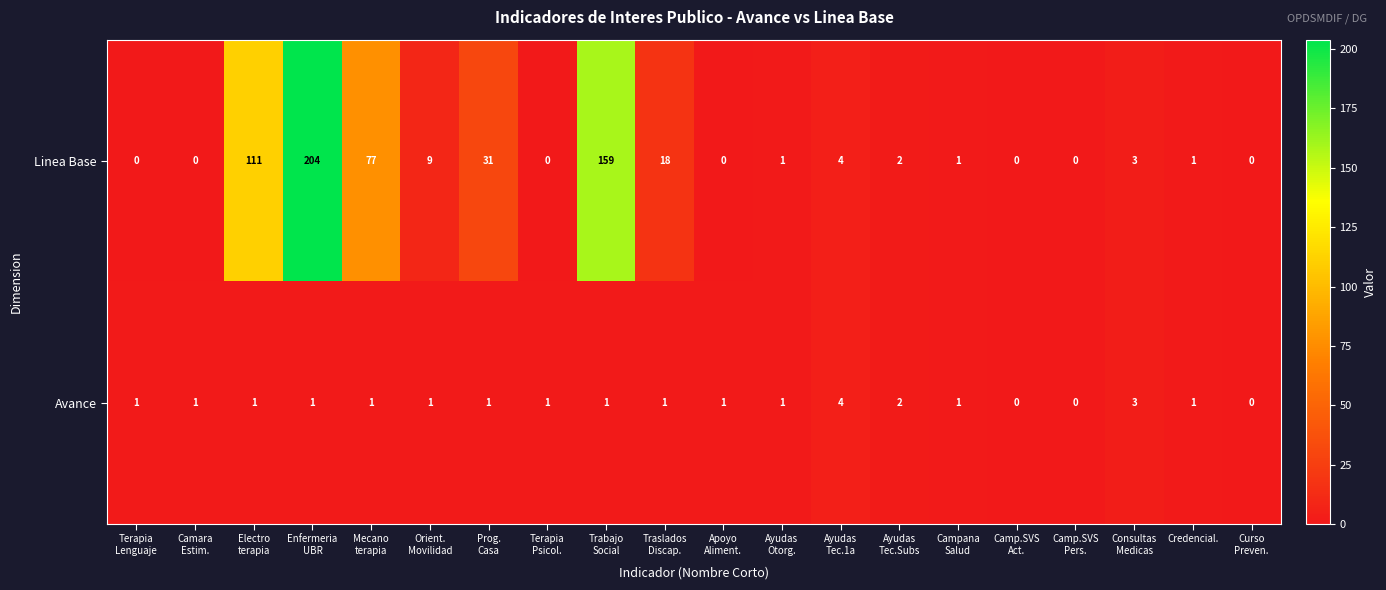

How many Avance values are between 1 and 2?

15